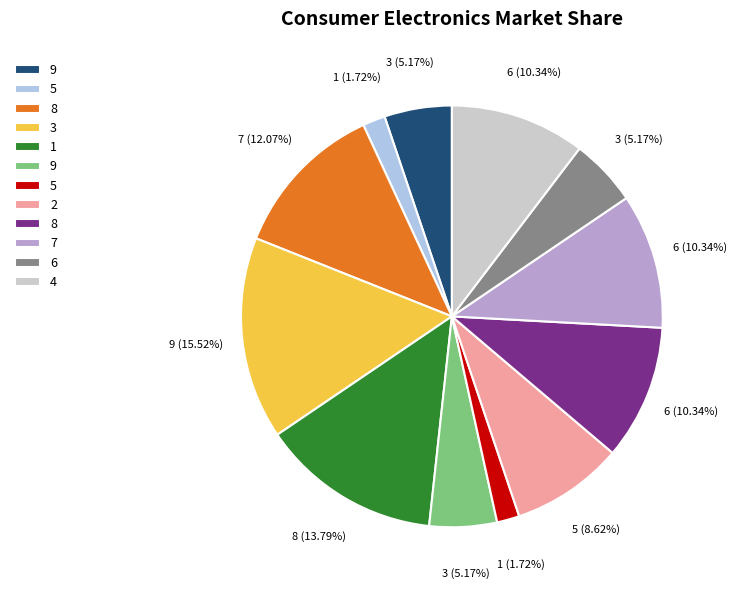

Is there any slice that represents more than half of the pie?

No